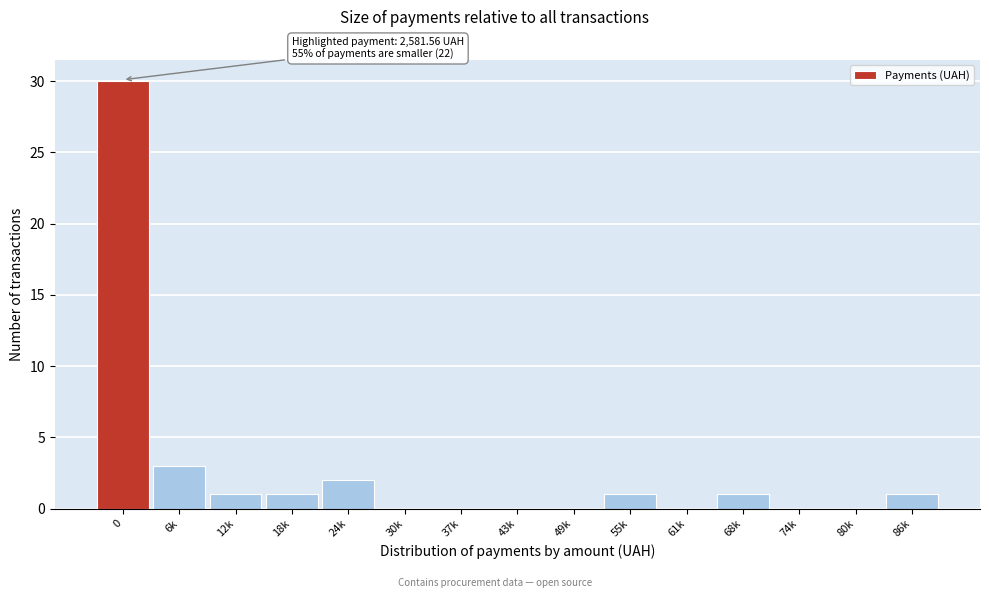

Reading left to right, what are all the values shown in this chart?

0=30	6k=3	12k=1	18k=1	24k=2	30k=0	37k=0	43k=0	49k=0	55k=1	61k=0	68k=1	74k=0	80k=0	86k=1